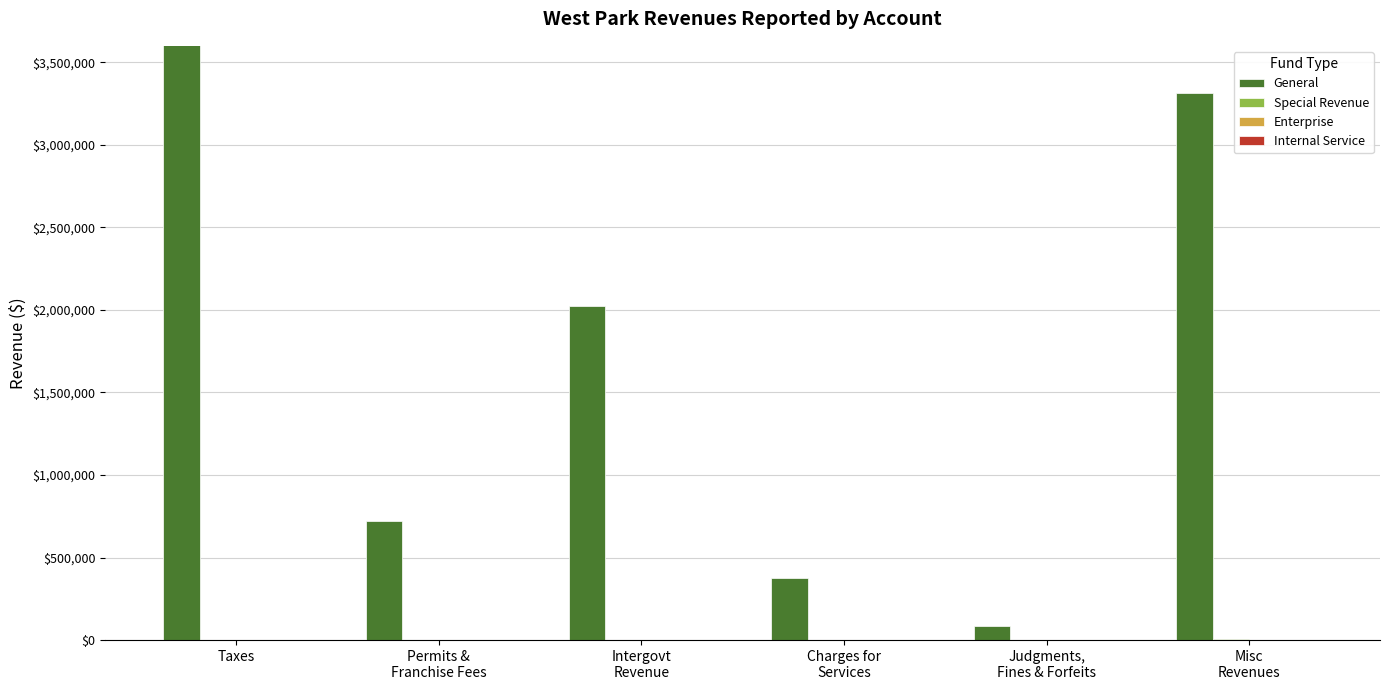

Rank the categories by General value from lowest to highest.

Judgments,
Fines & Forfeits, Charges for
Services, Permits &
Franchise Fees, Intergovt
Revenue, Misc
Revenues, Taxes